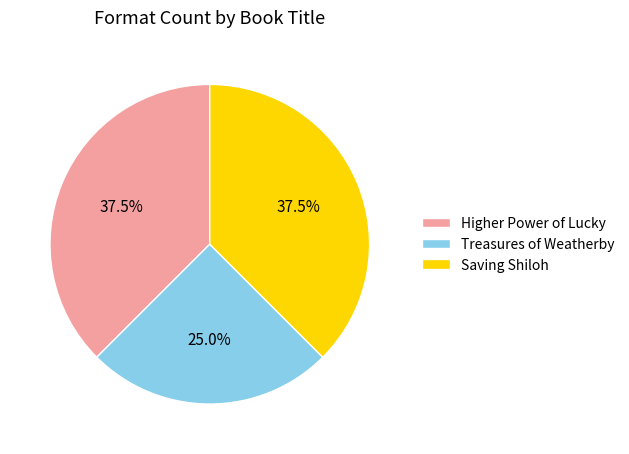

Is there any slice that represents more than half of the pie?

No